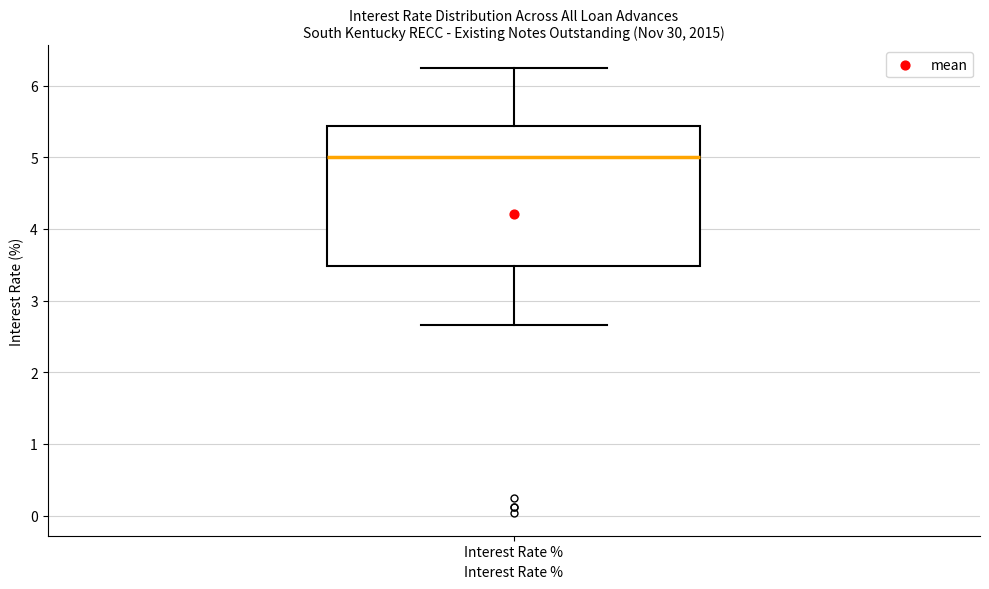

Read this box plot against the y-axis: the position of the median line, the range covered by the box, and the ends of both whiskers. The values are not printed on the chart, so give them approximately, as read against the axis.

median 5.0, box 3.5 to 5.4, whiskers 2.7 to 6.3